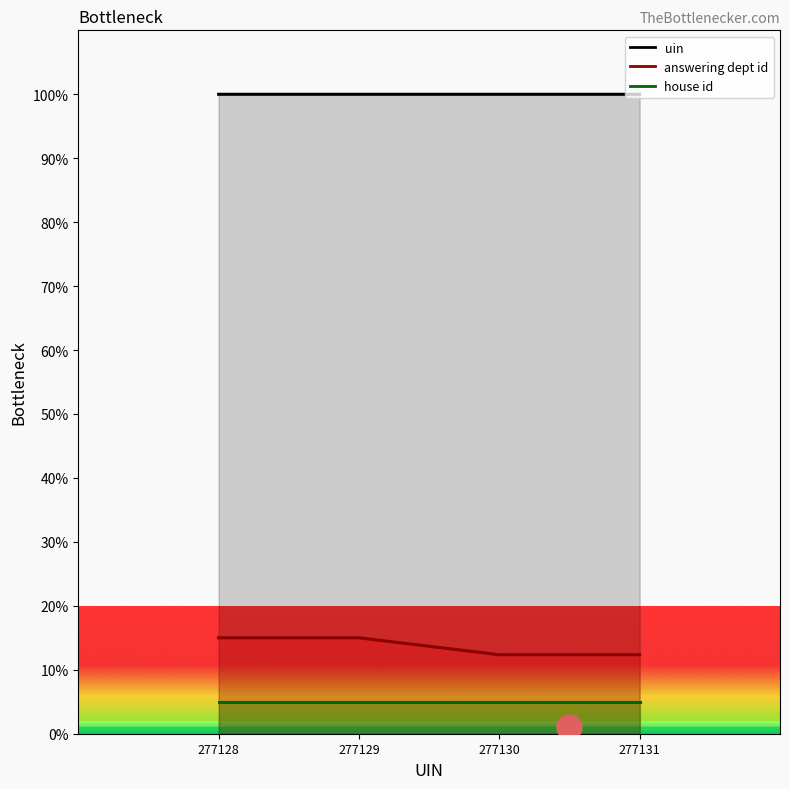

At how many categories does at least one series exceed 28?

4